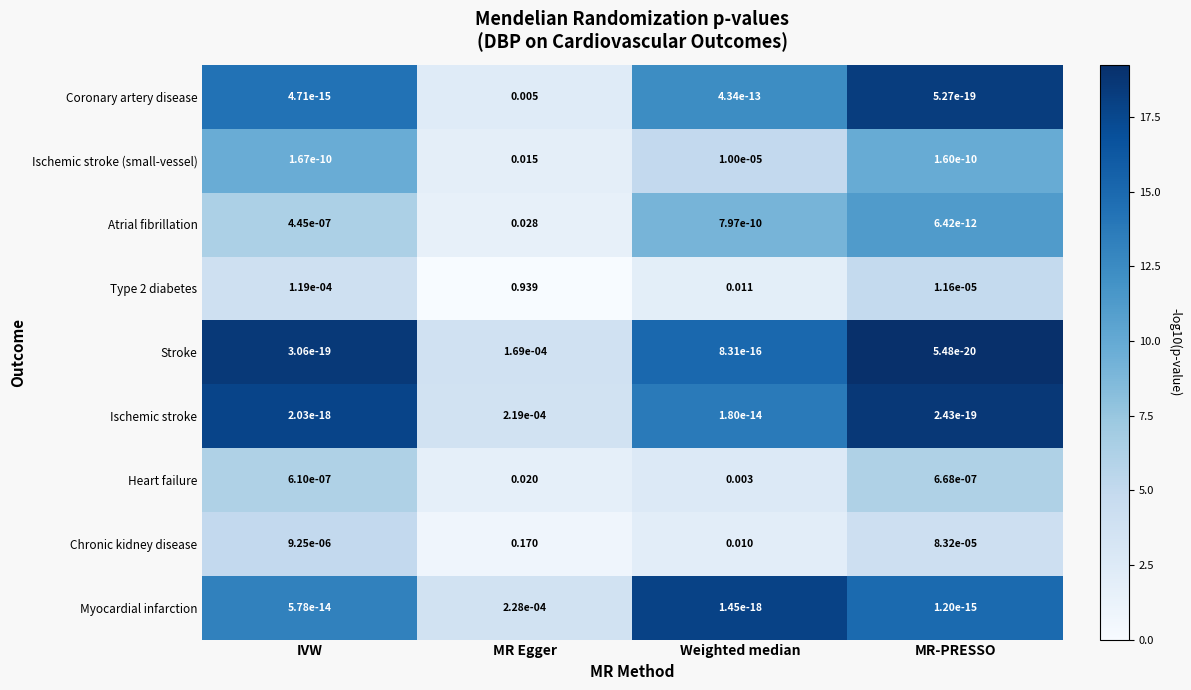

Which category has the lowest value in the Heart failure series?

IVW